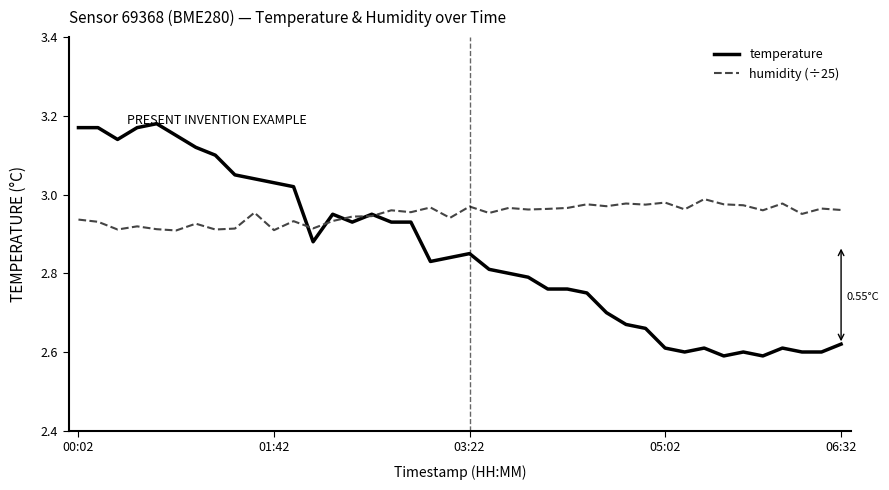

Rank the series by their average value, from highest to lowest.

humidity (÷25), temperature